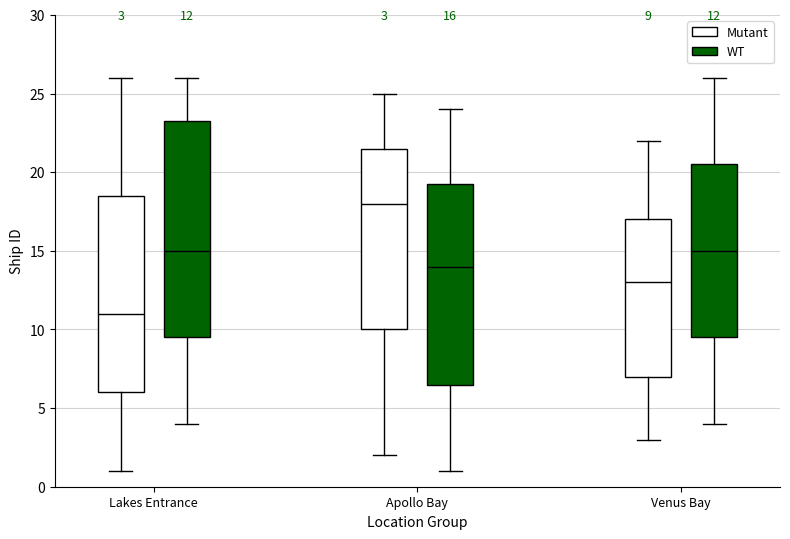

Which box has the lowest median line?

Lakes Entrance (Mutant)